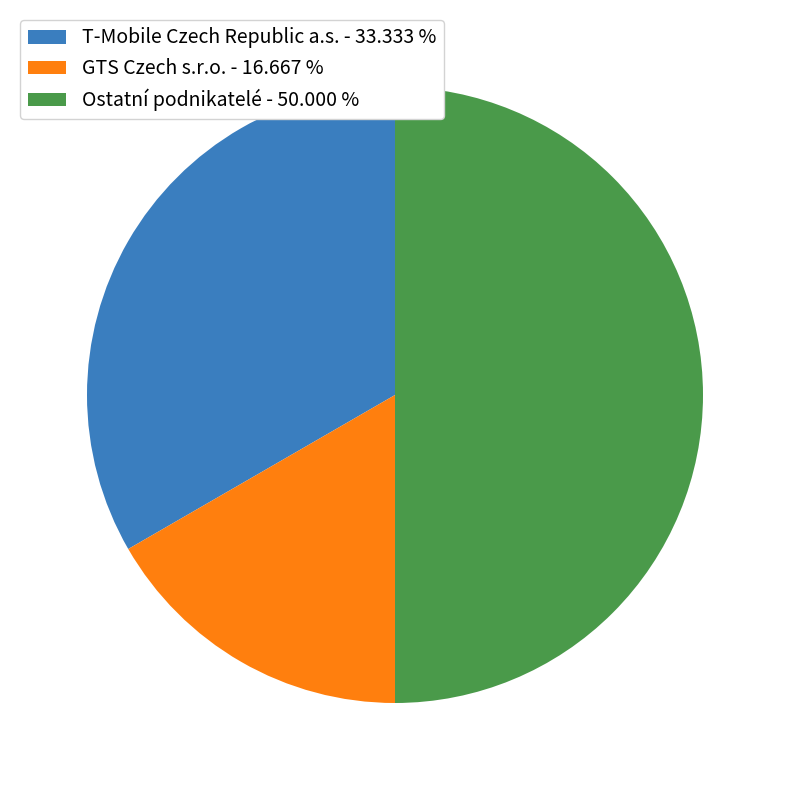

Rank the categories by value from lowest to highest.

GTS Czech s.r.o. - 16.667 %, T-Mobile Czech Republic a.s. - 33.333 %, Ostatní podnikatelé - 50.000 %